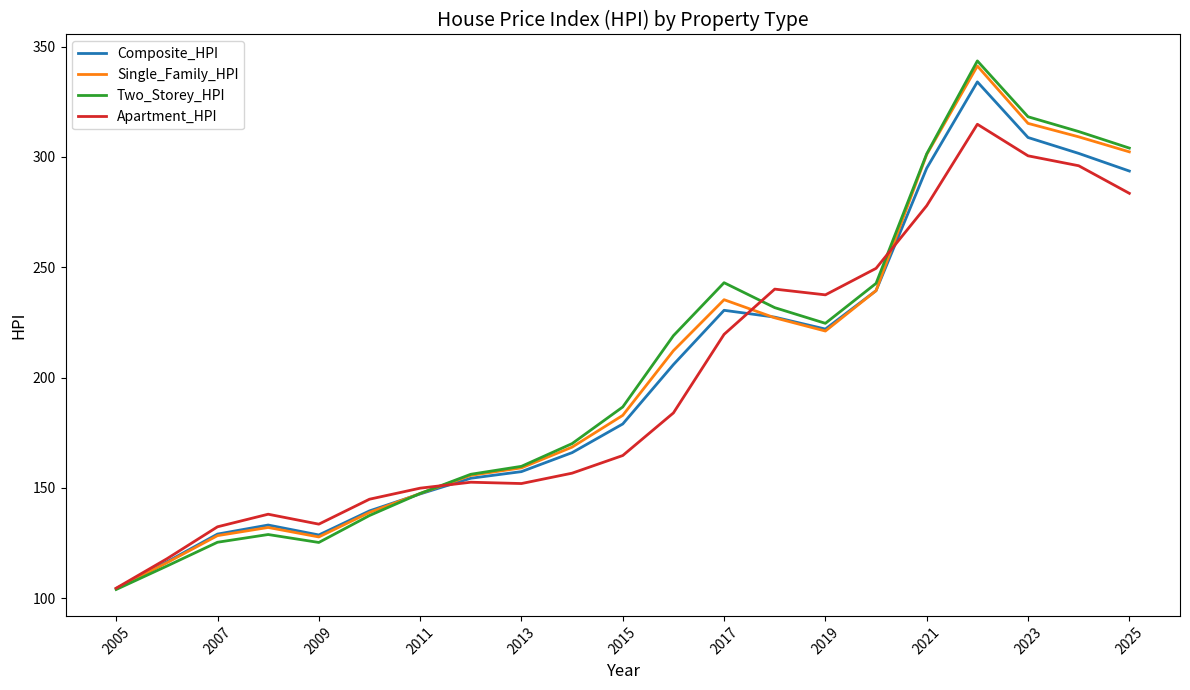

Which series has the largest range (max minus min)?

Two_Storey_HPI